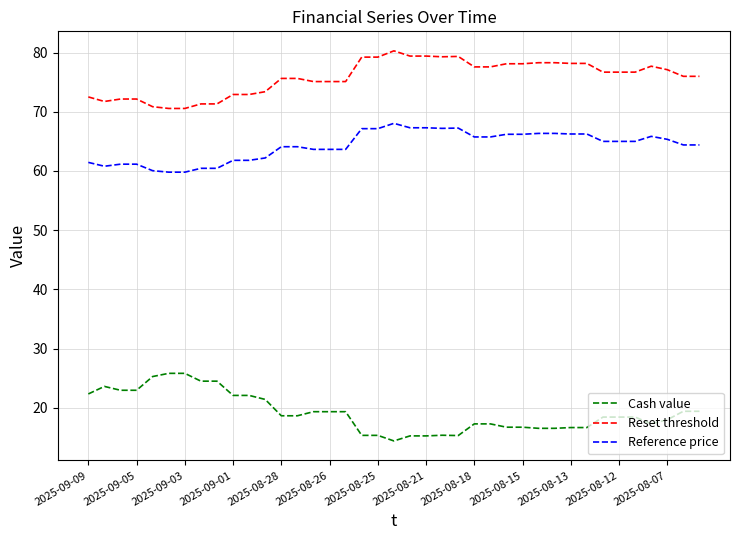

Which series has the largest total across all categories?

Reset threshold